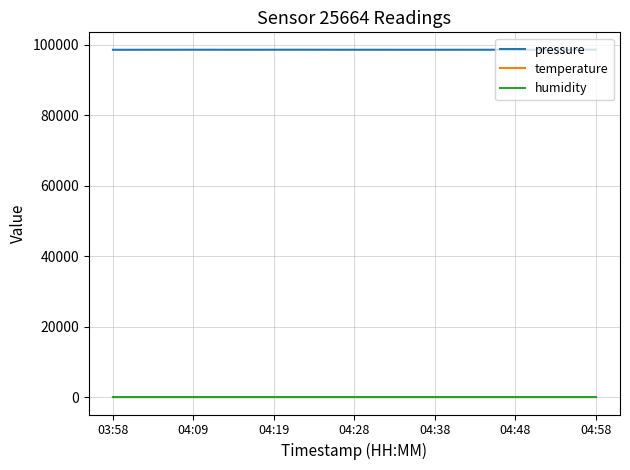

True or false: pressure and temperature intersect in this chart.

False